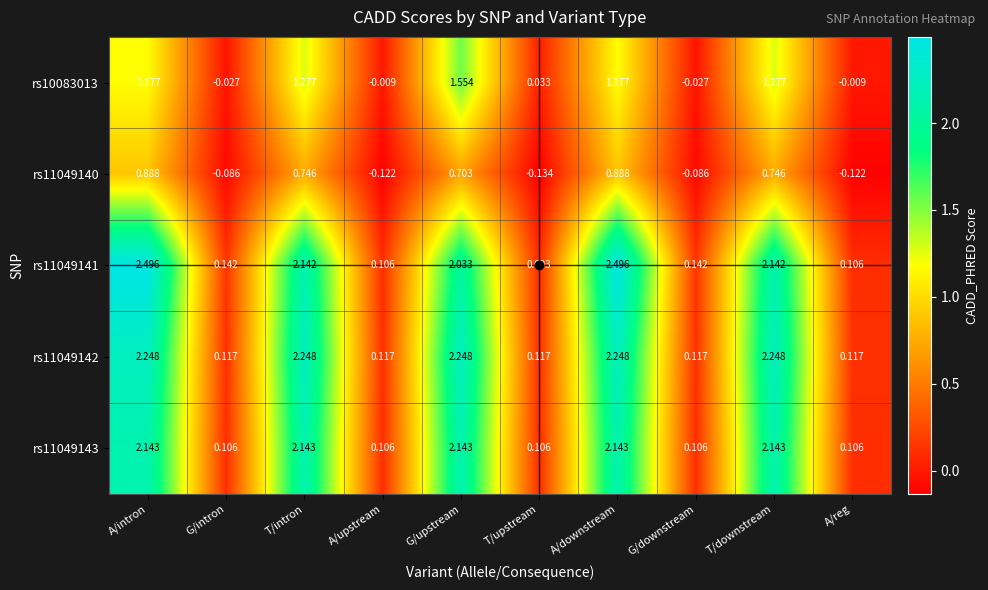

Which series changed the most between T/downstream and A/reg?

rs11049142